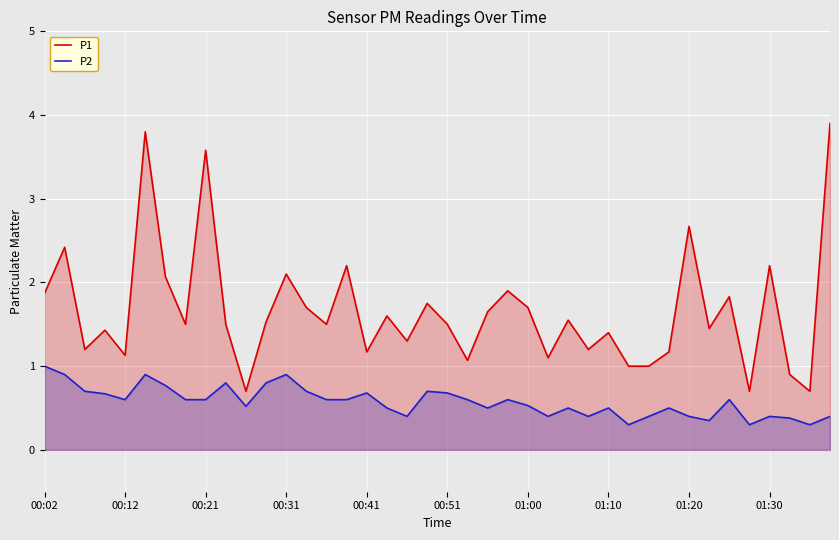

What are all the series names shown in the legend?

P1, P2